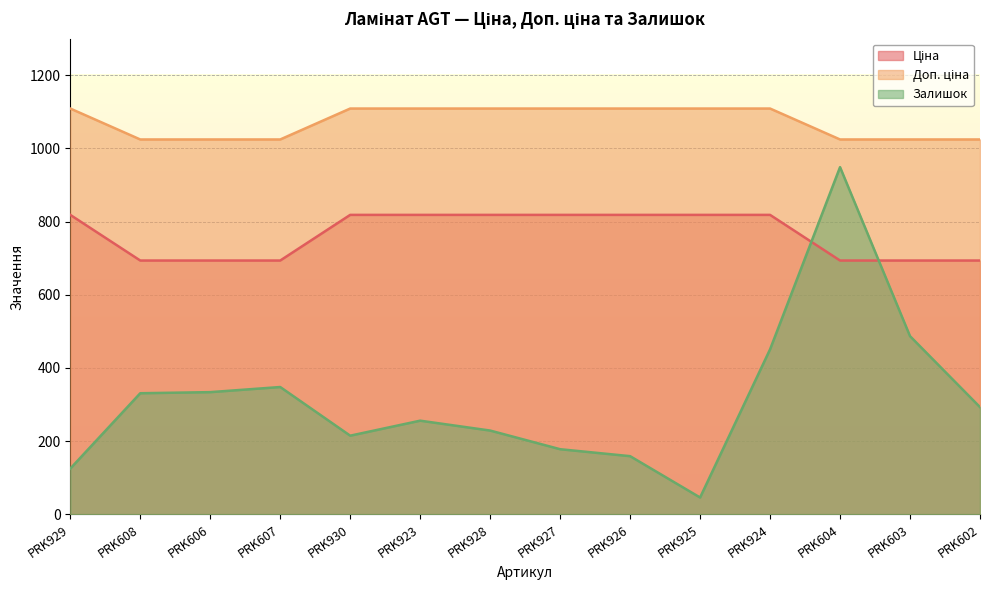

True or false: Ціна and Доп. ціна intersect in this chart.

False